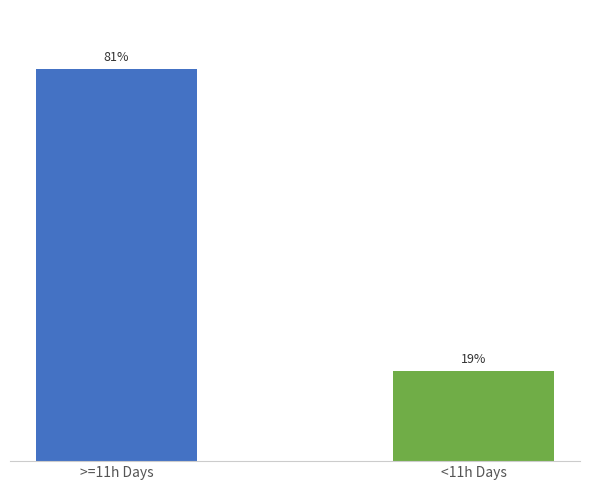

Reading right to left, extract all data points from this chart.

<11h Days=41.2	>=11h Days=179.2